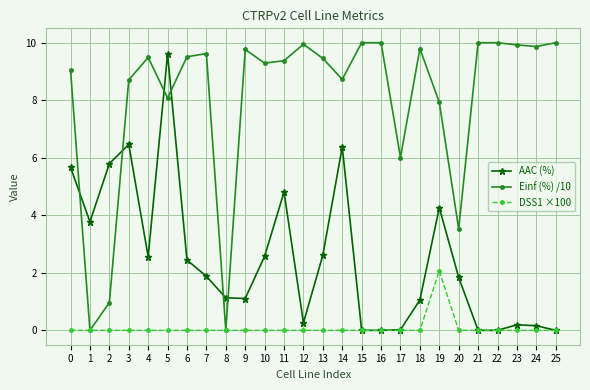

The value of AAC (%) at 10 is 1.5. True or false?

False